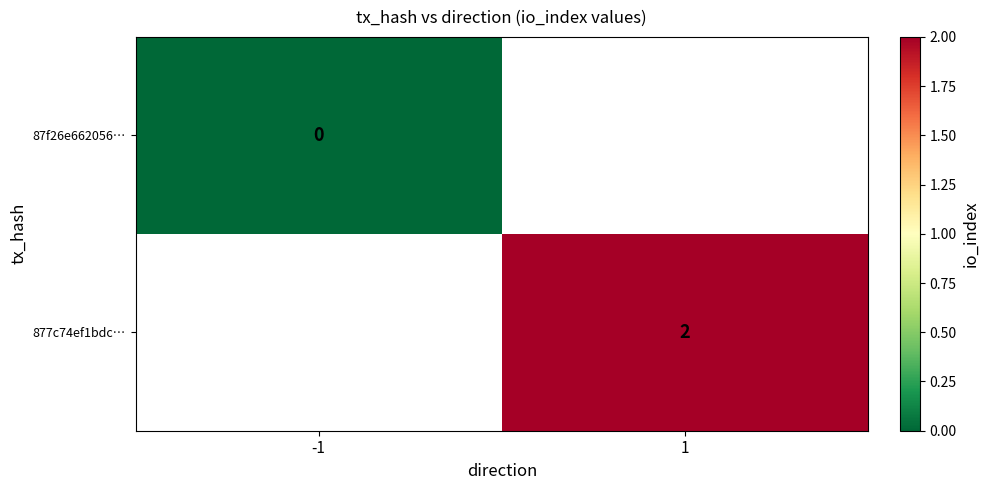

Is the value of 877c74ef1bdc… at -1 greater than the value of 87f26e662056… at -1?

No